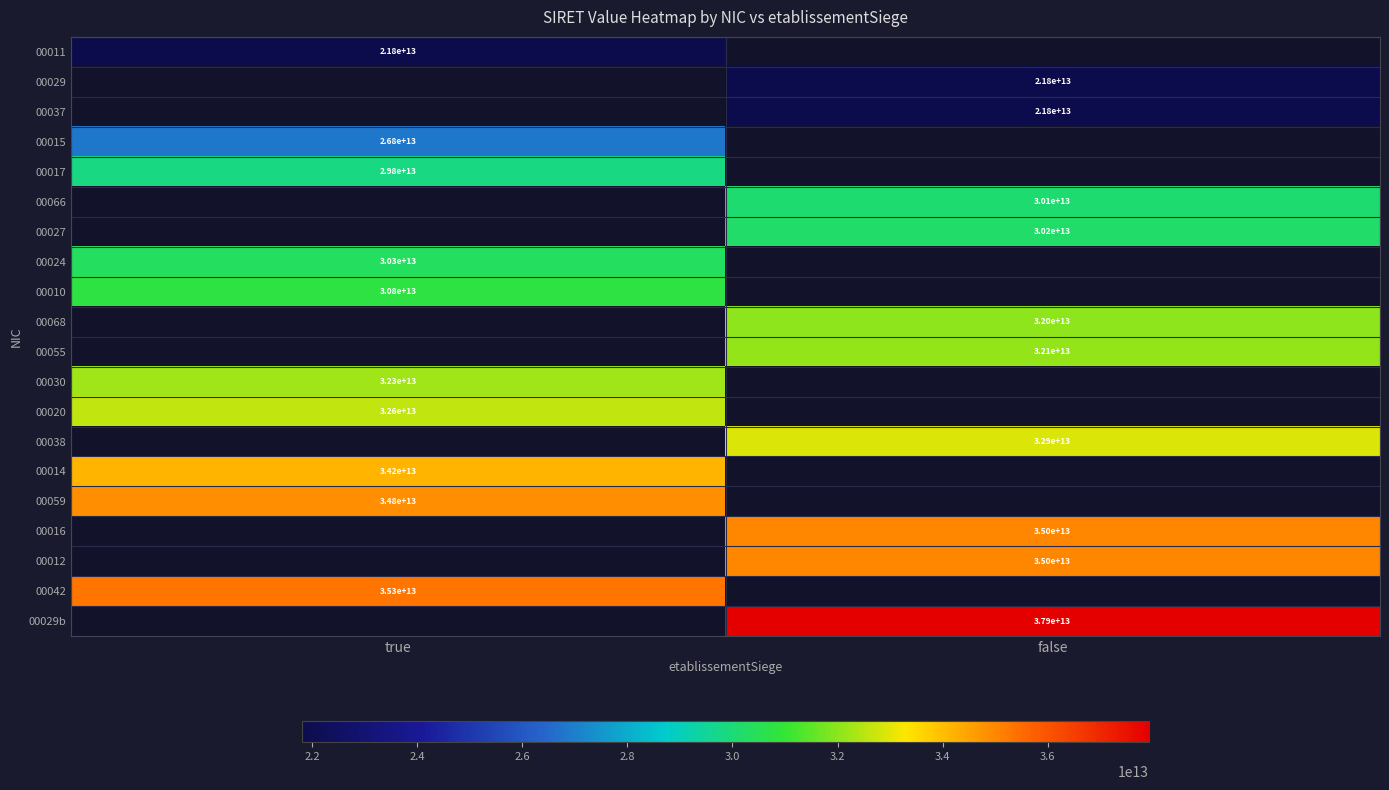

The value of 00029 at false is 21800000000000. True or false?

True